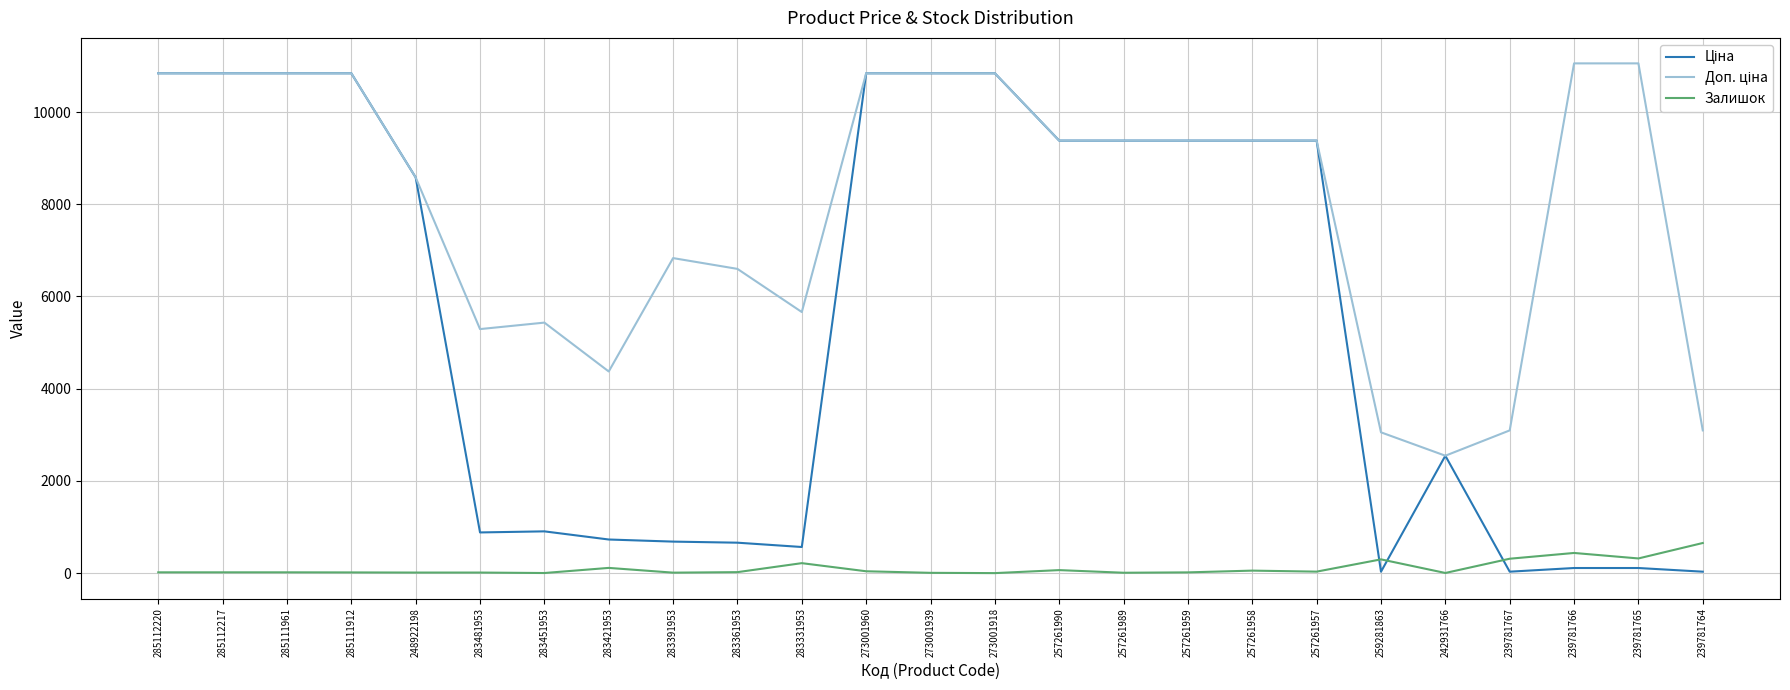

What is the lowest value of the Доп. ціна series?

2546.0